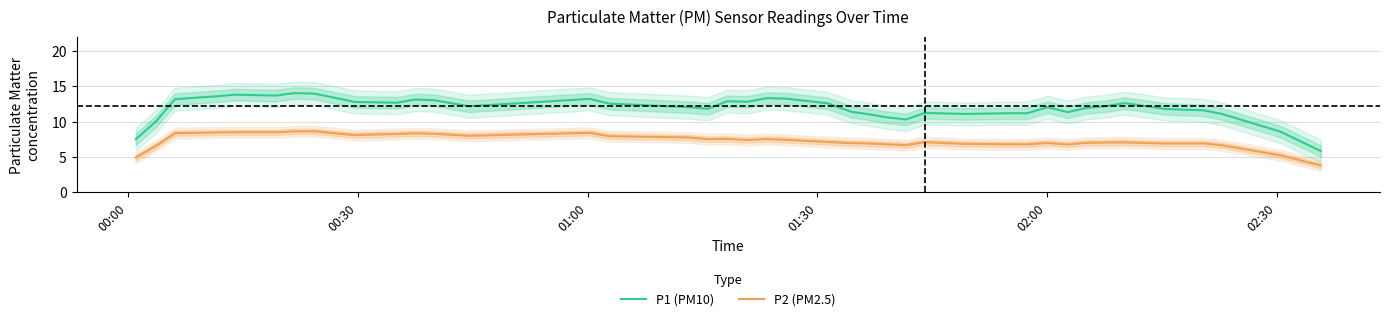

True or false: P2 (PM2.5) and P1 (PM10) cross at least once.

False